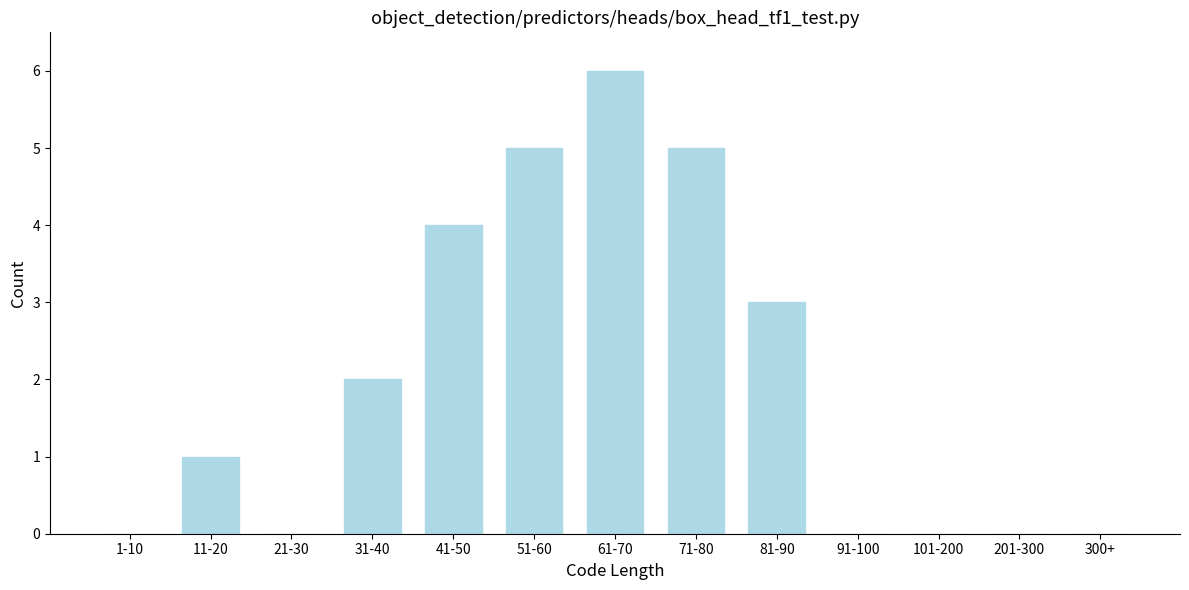

Reading left to right, list all the values displayed in this chart.

1-10=0	11-20=1	21-30=0	31-40=2	41-50=4	51-60=5	61-70=6	71-80=5	81-90=3	91-100=0	101-200=0	201-300=0	300+=0